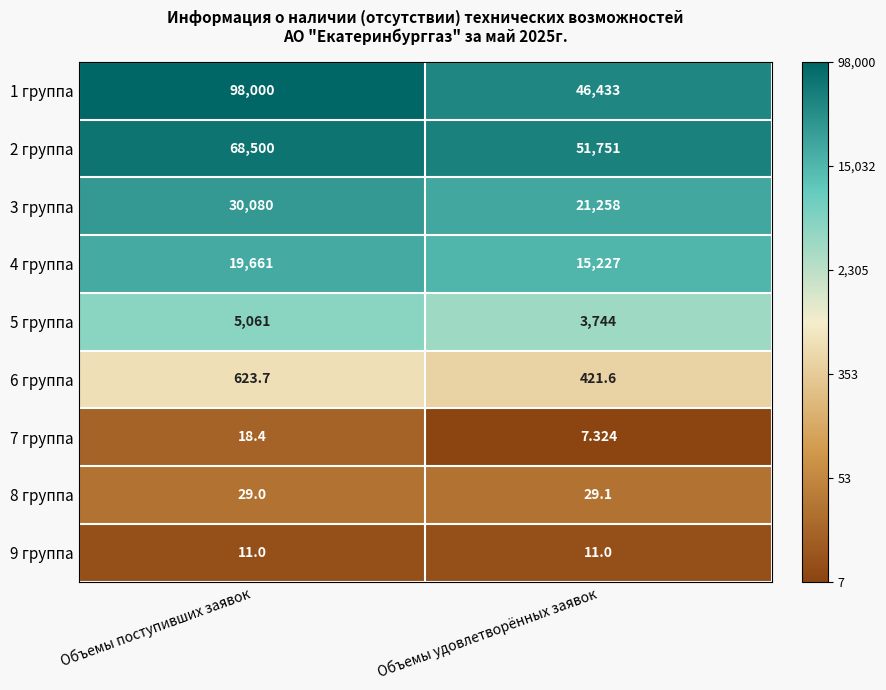

Which category has the highest value across all series?

Объемы поступивших заявок